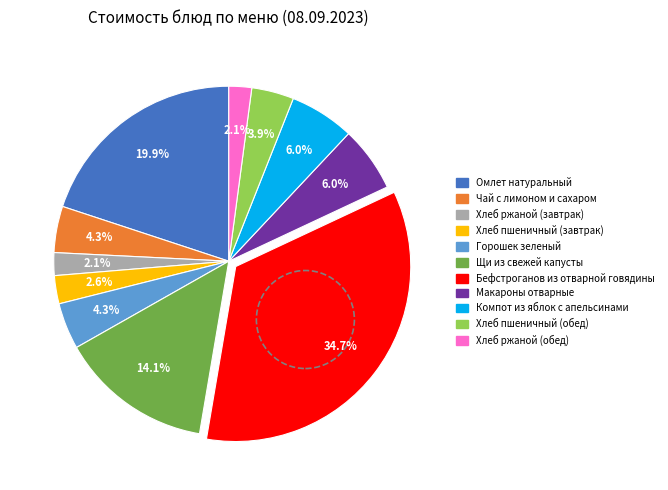

Which has a higher value, Хлеб ржаной (завтрак) or Омлет натуральный?

Омлет натуральный